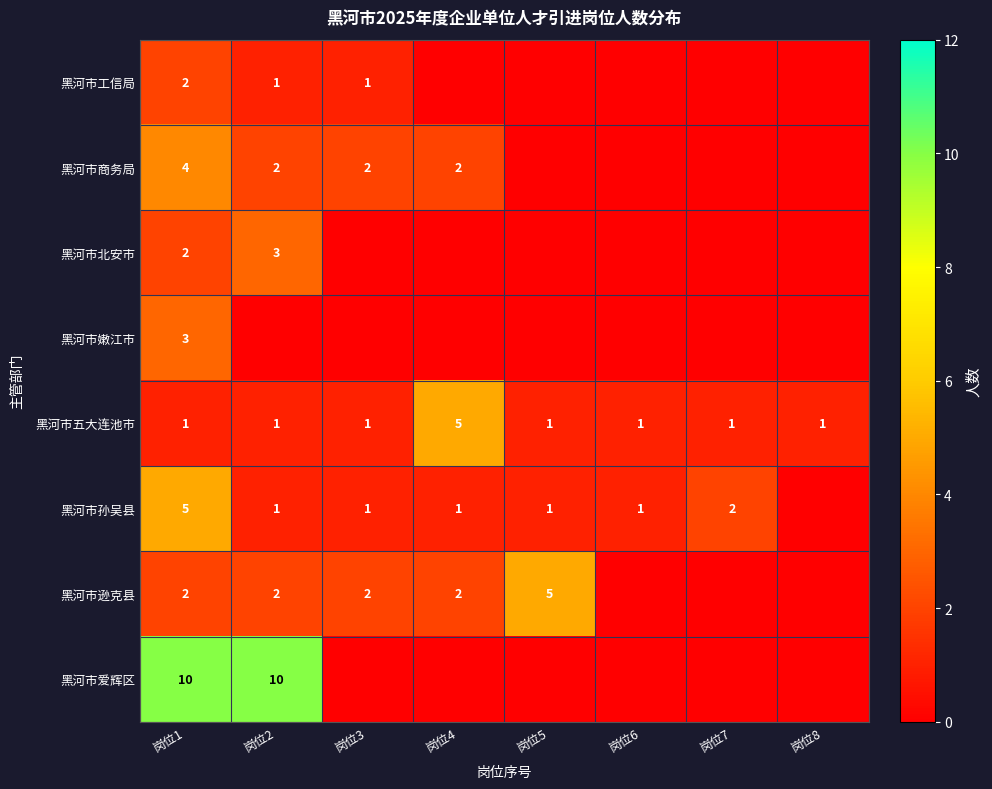

How many 黑河市五大连池市 values are between 1 and 2?

7